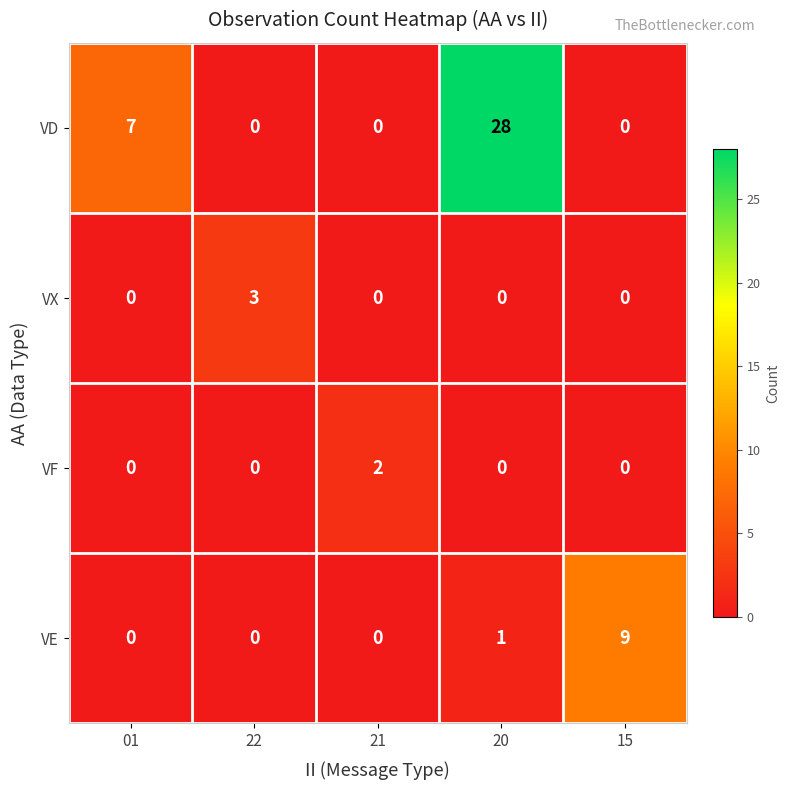

What is the highest value of the VX series?

3